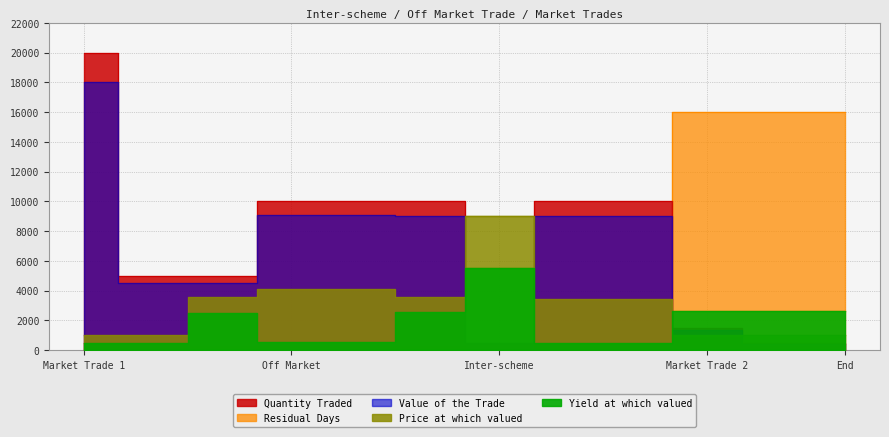

True or false: Price at which valued and Value of the Trade intersect in this chart.

True